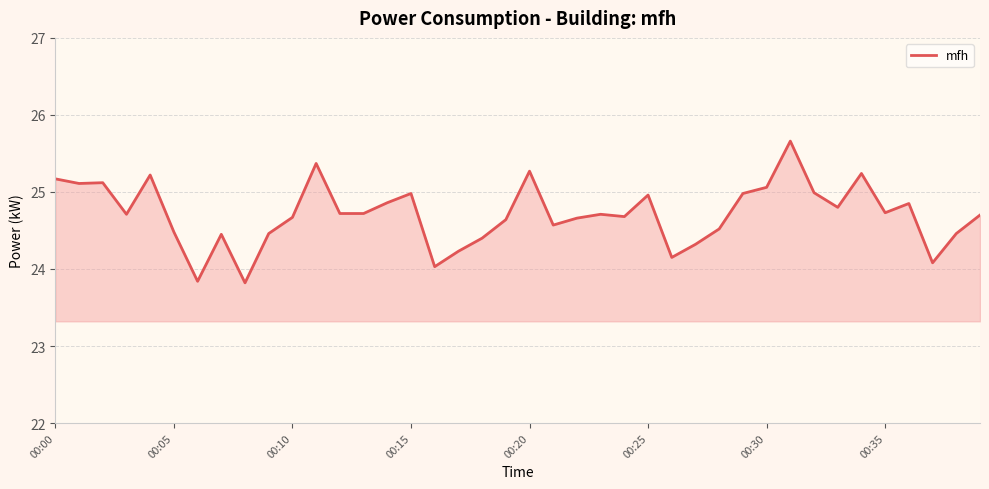

What is the smallest value displayed?

23.8